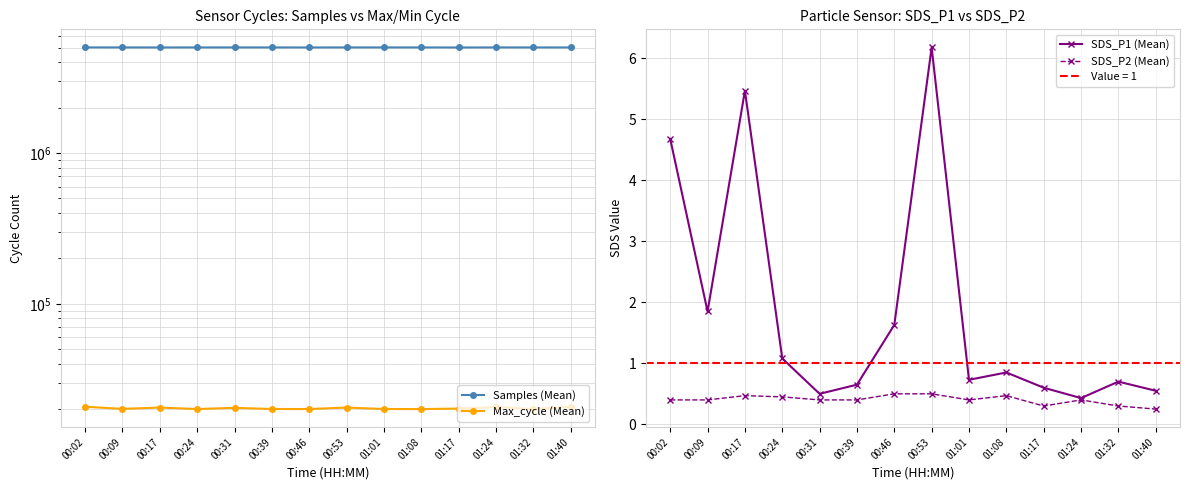

True or false: Max_cycle (Mean) and SDS_P1 (Mean) cross at least once.

False